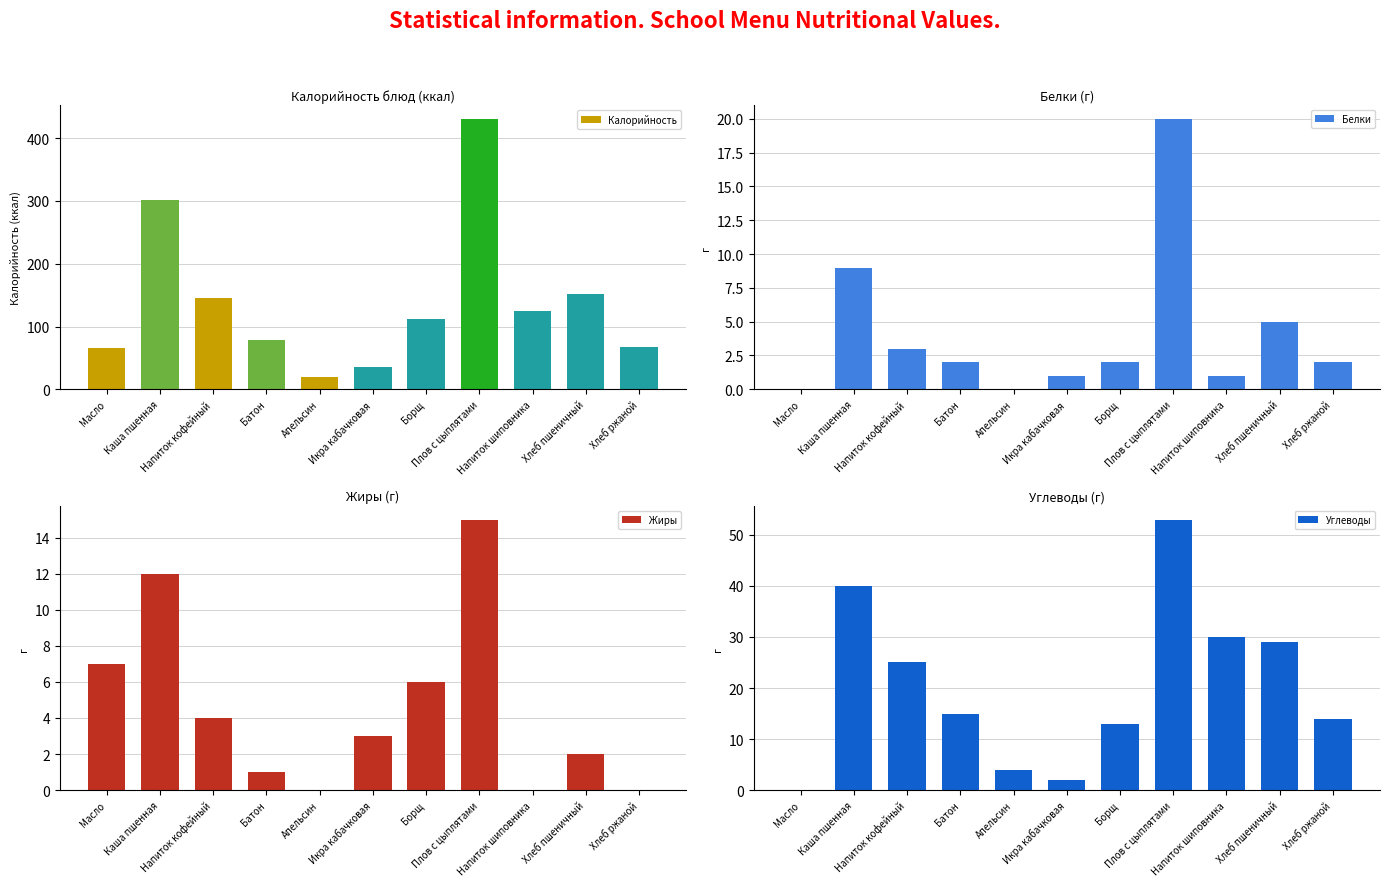

What is the maximum value for Калорийность?

431